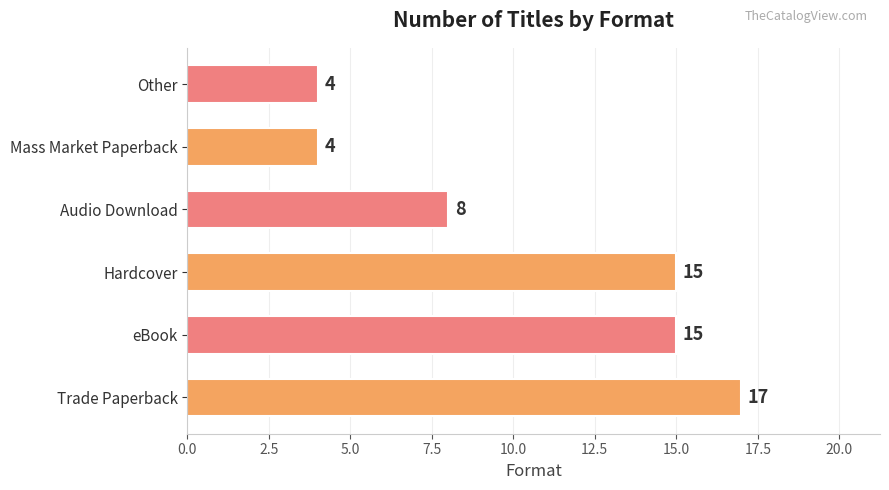

Is it true that the value at Audio Download is 3?

False